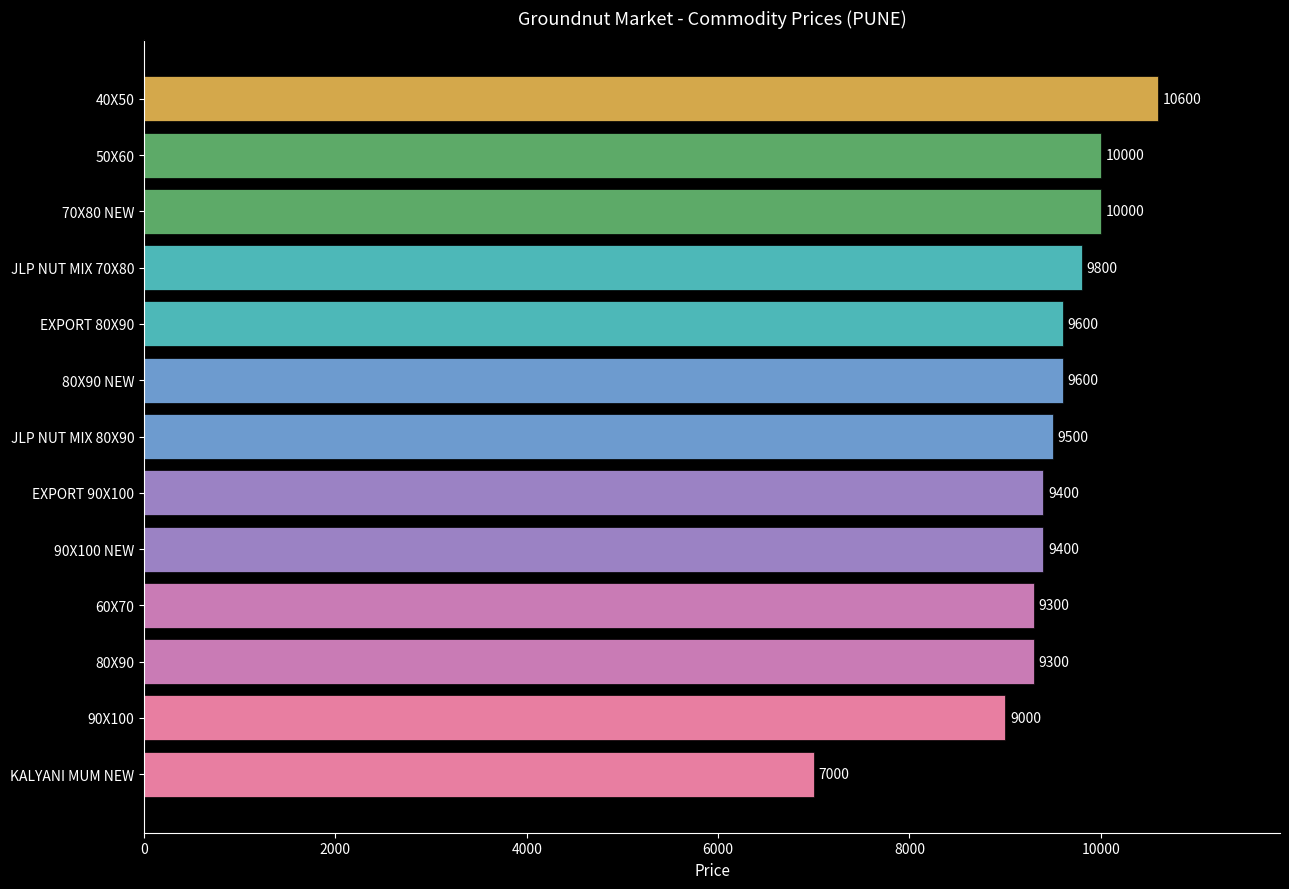

What is the average value?

9423